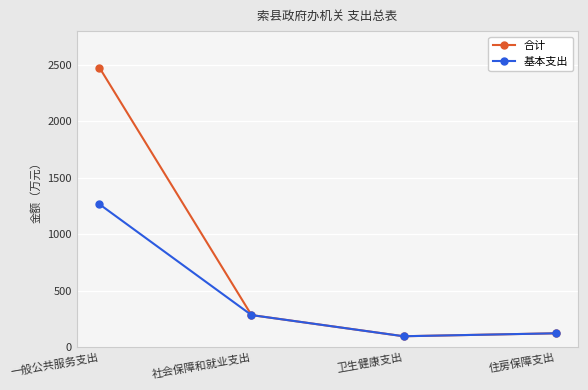

At 一般公共服务支出, list the series in order from smallest to largest.

基本支出, 合计